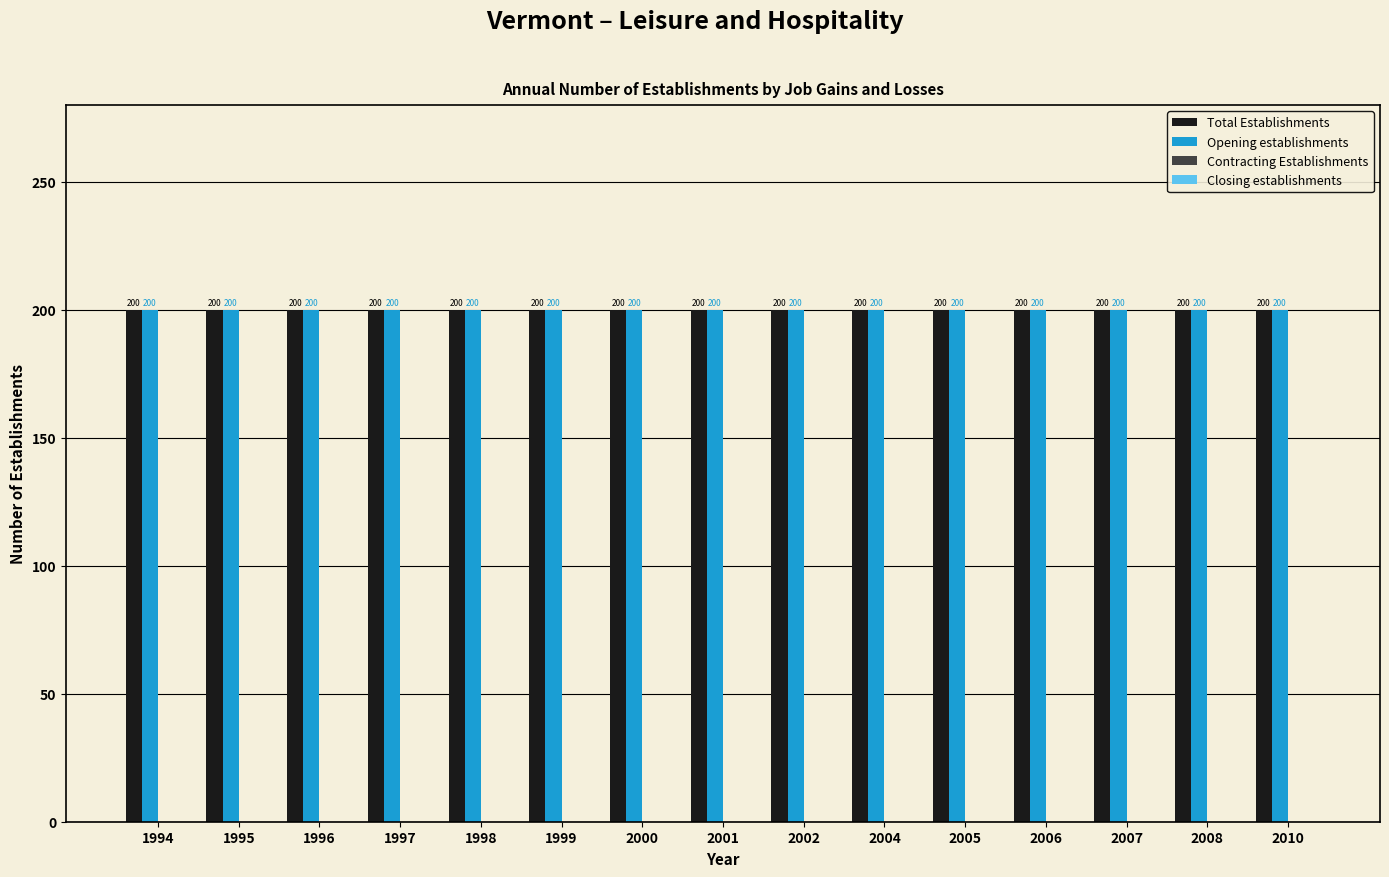

How many distinct data groups are displayed?

4